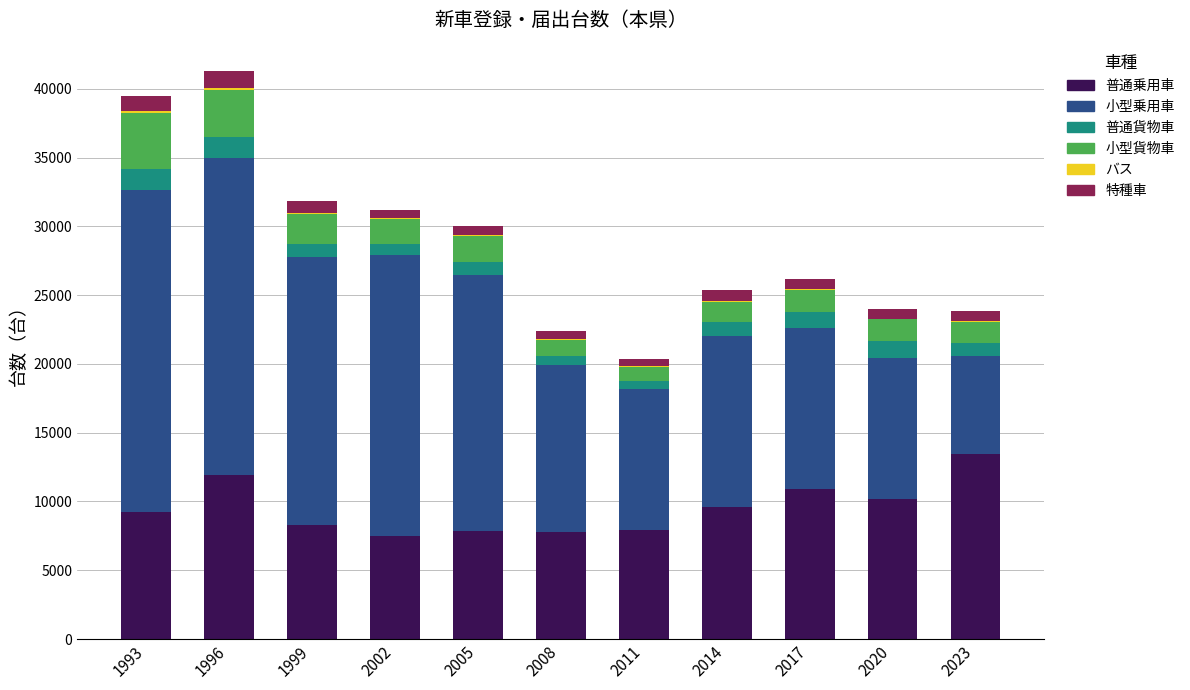

The 普通乗用車 series shows 13476 at 2023. True or false?

True